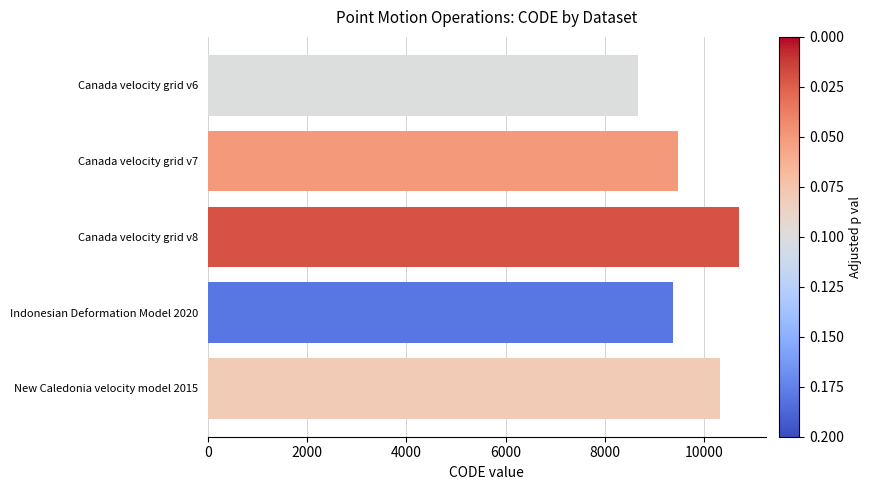

Which has a higher value, Canada velocity grid v8 or Canada velocity grid v6?

Canada velocity grid v8